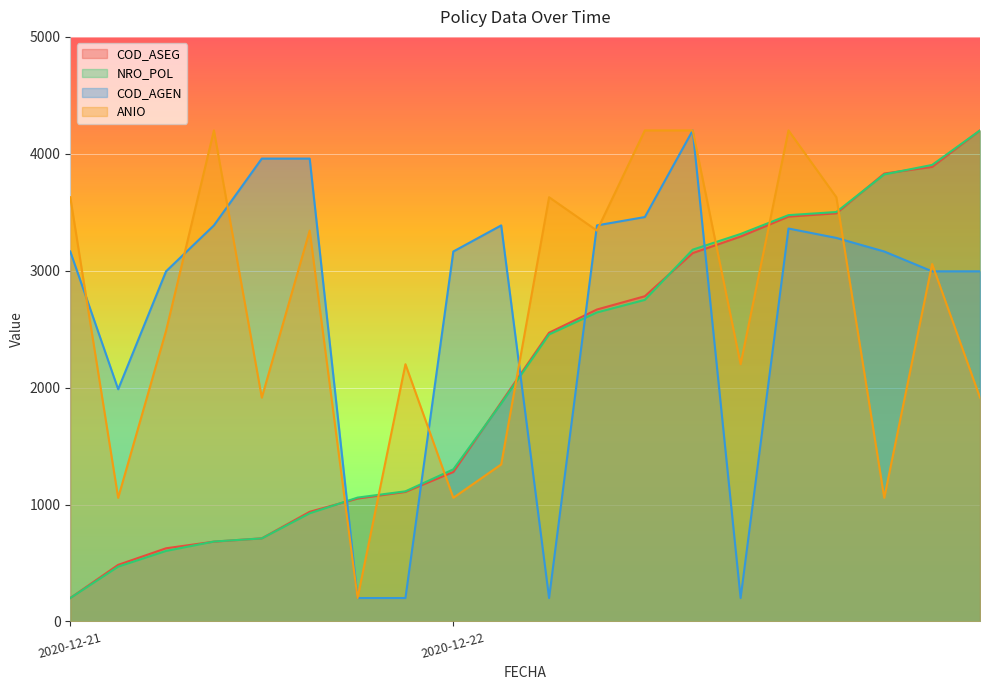

Which series changed the most between 2020-12-21 and 2020-12-21?

ANIO